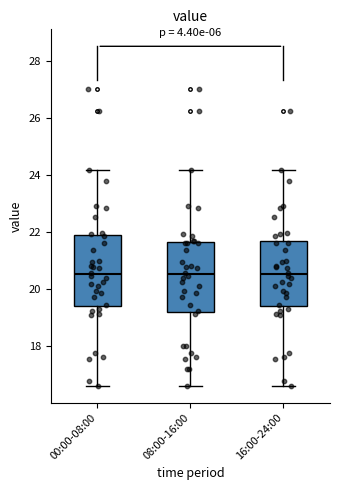

Where is the upper edge of the box for 16:00-24:00 on the y-axis? The values are not printed on the chart, so give them approximately, as read against the axis.

21.6